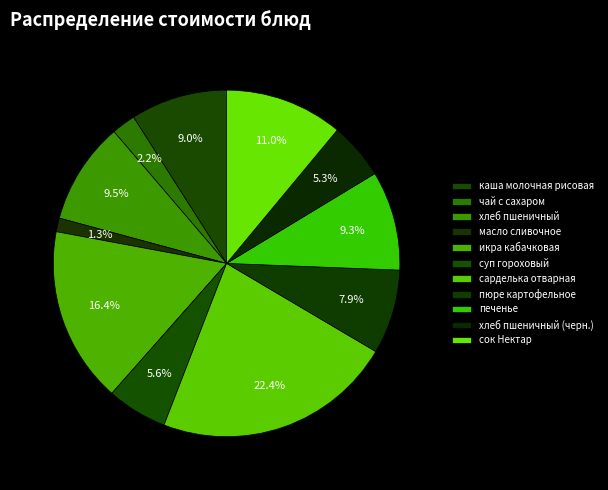

Is there a majority slice in this chart?

No